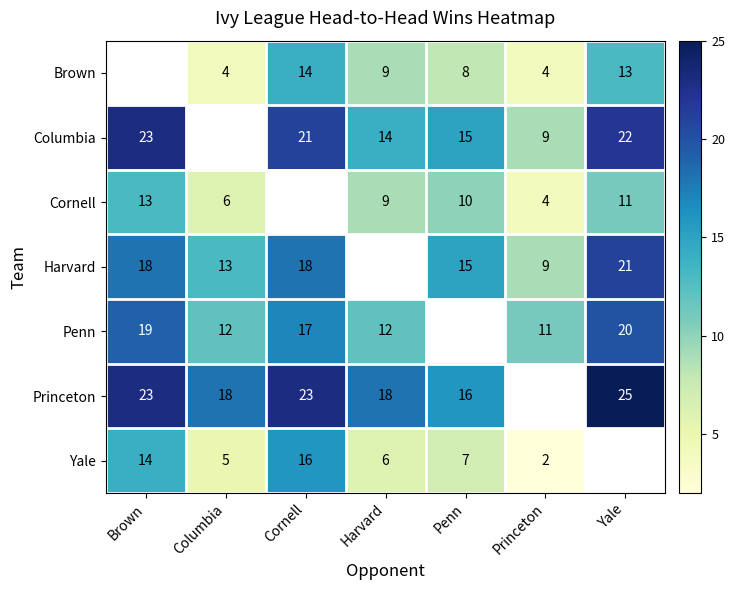

The Yale series shows 4.1 at Penn. True or false?

False